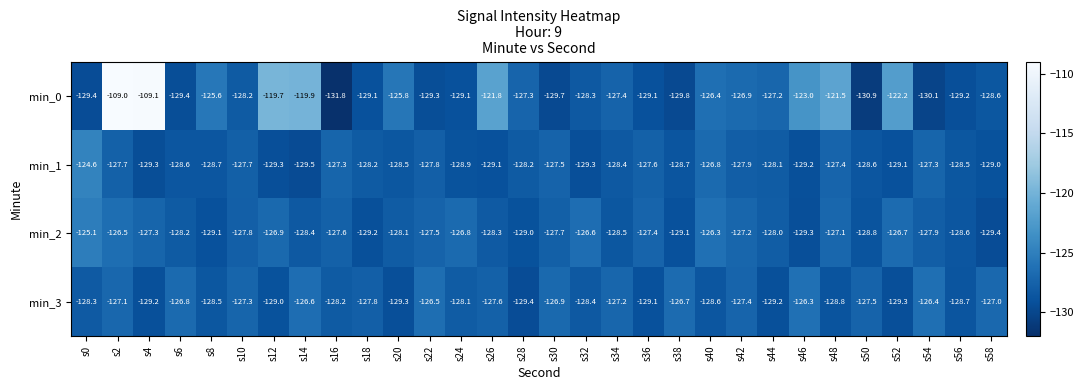

Which series has the largest range (max minus min)?

min_0